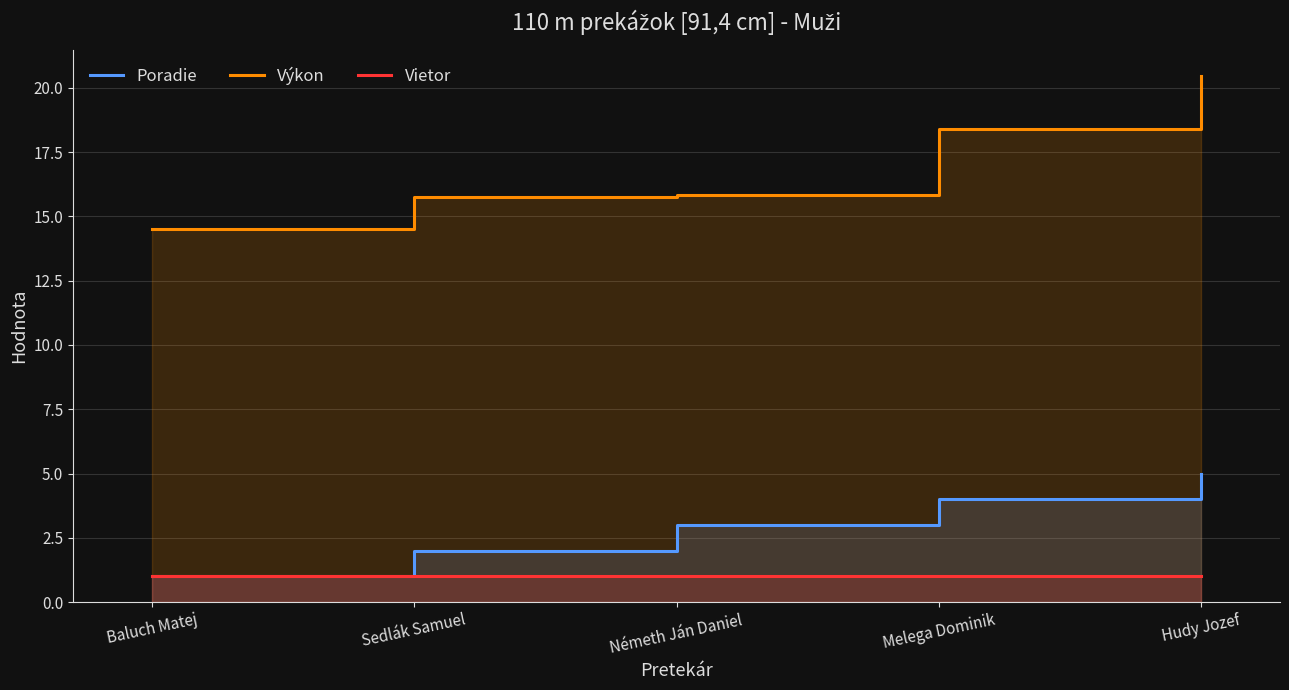

Reading left to right, extract all data points from this chart.

Poradie: 1.0	2.0	3.0	4.0	5.0
Výkon: 14.5	15.8	15.8	18.4	20.5
Vietor: 1.0	1.0	1.0	1.0	1.0